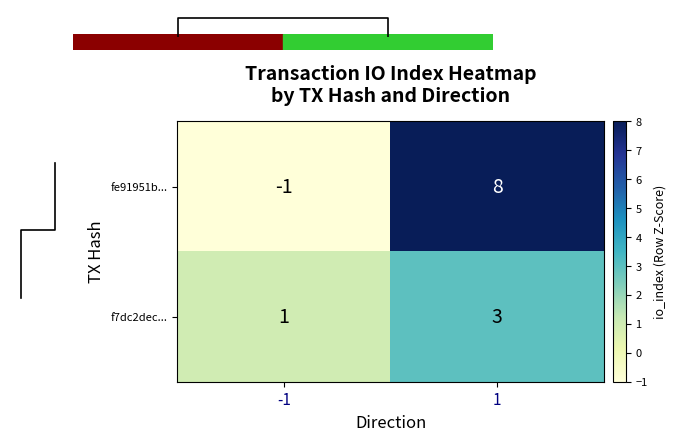

Is it true that fe91951b... equals -1 at -1?

True